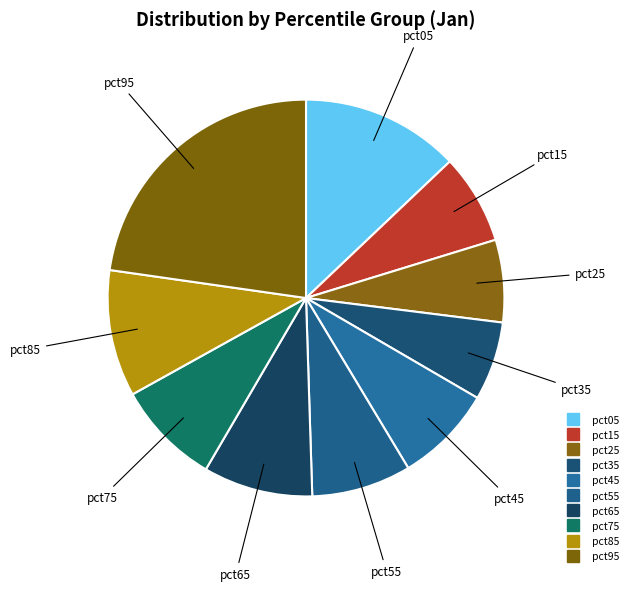

Which slice is the largest?

pct95